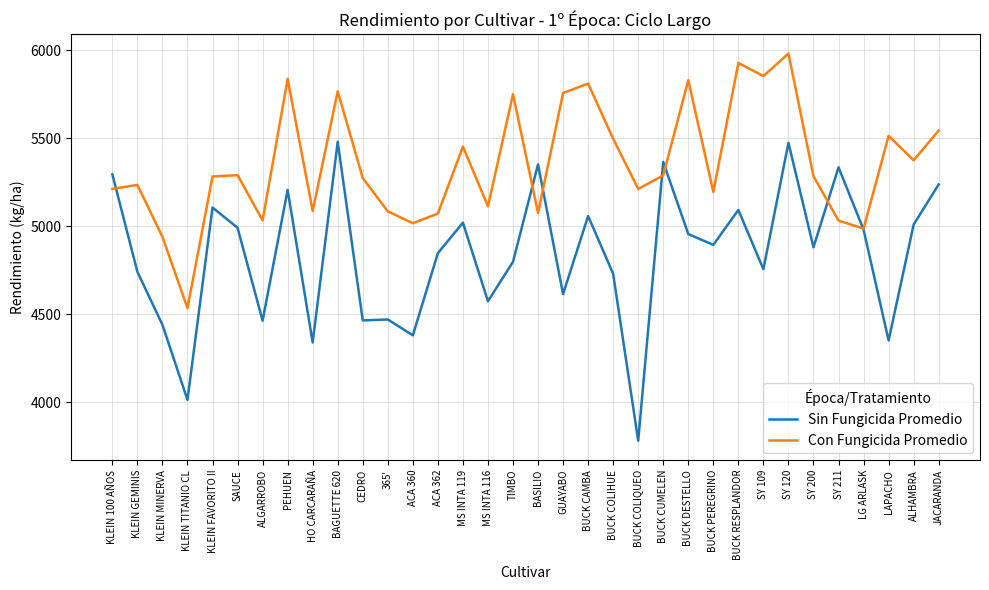

At which category is the sum across all series the highest?

SY 120